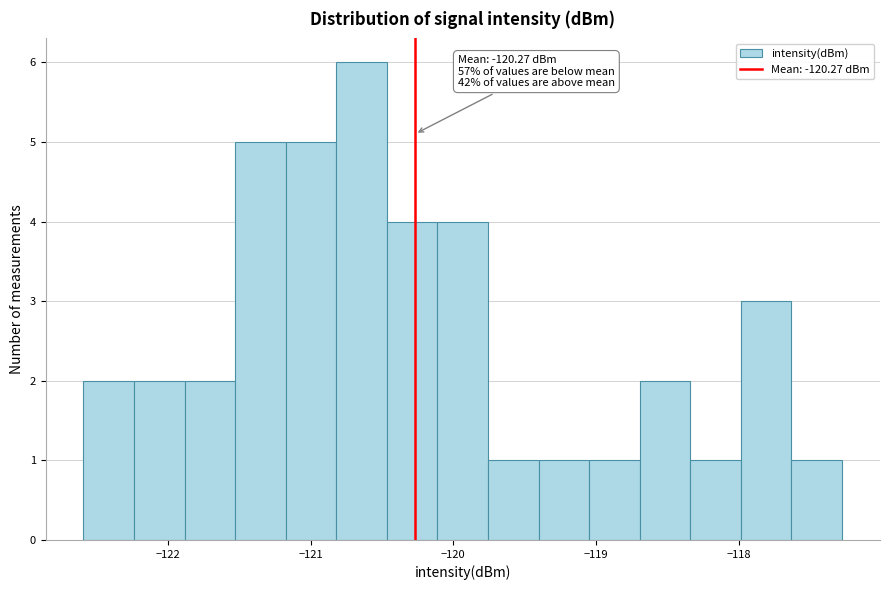

Read against the x-axis, roughly where is the centre of the tallest bar?

-120.6